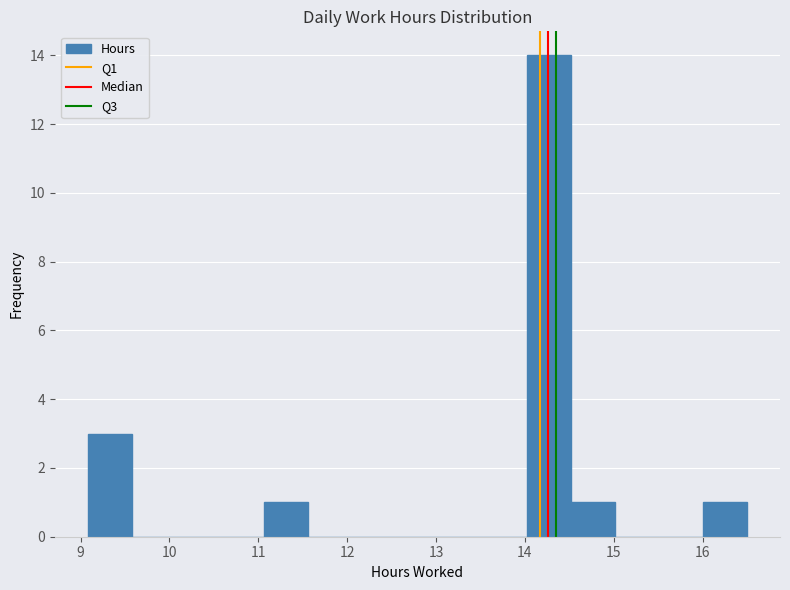

What is the height of the bar covering 16.0 to 16.5 on the x-axis? Neither the bar edges nor the heights are printed on the chart, so give them approximately, as read against the axes.

1